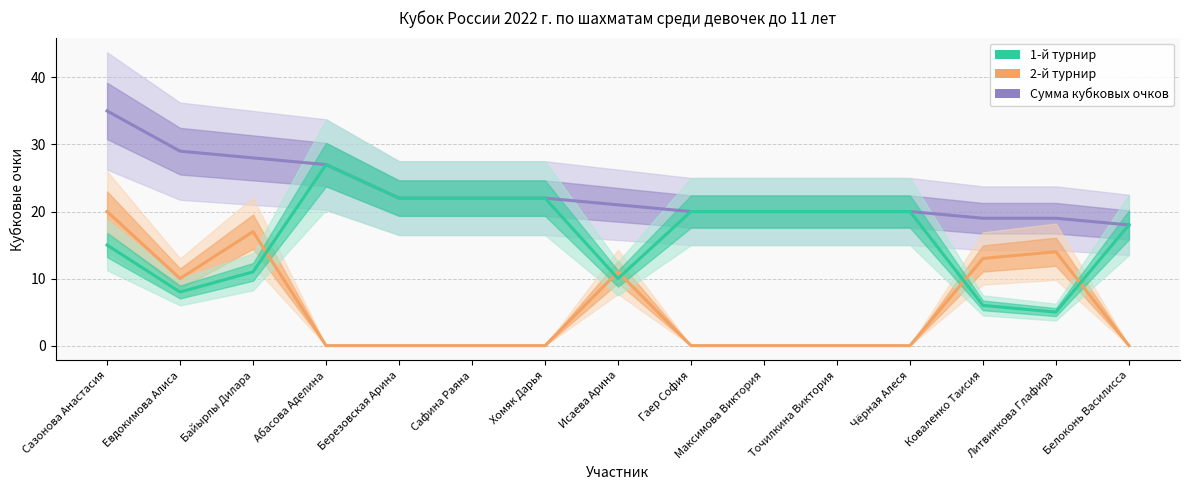

How many values in the Сумма кубковых очков series are below 21?

7